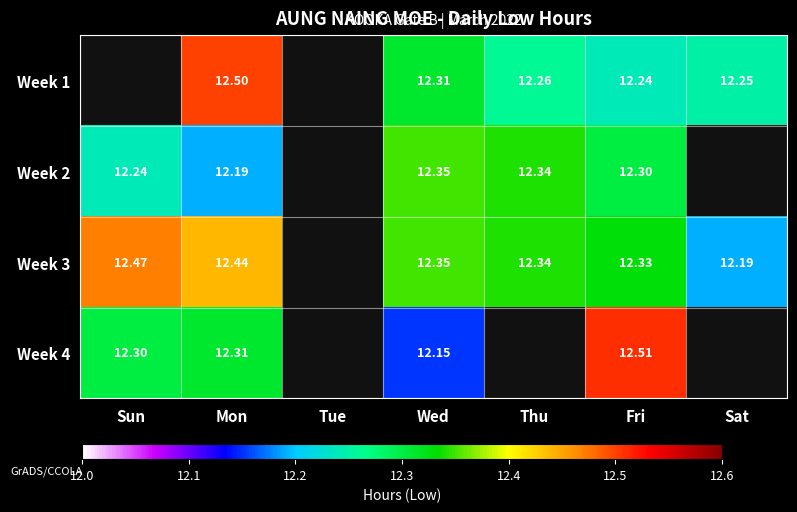

Is the value of Week 3 at Sat greater than the value of Week 2 at Wed?

No